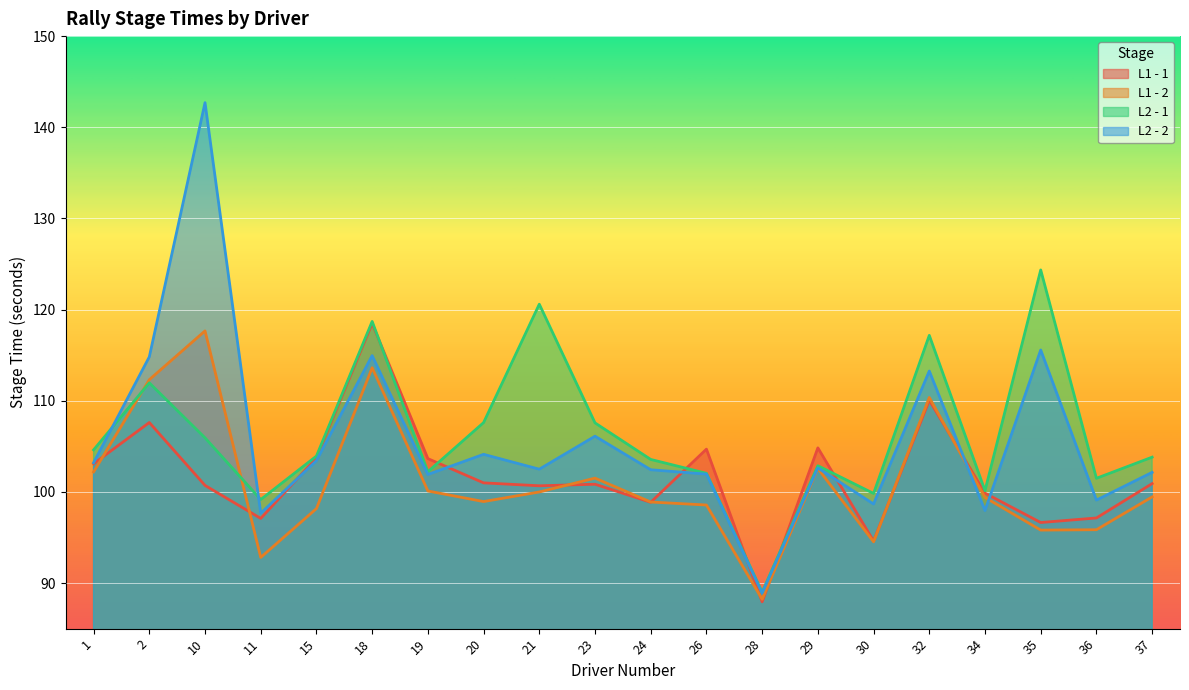

What is the difference between the highest and lowest values at 36?

5.6